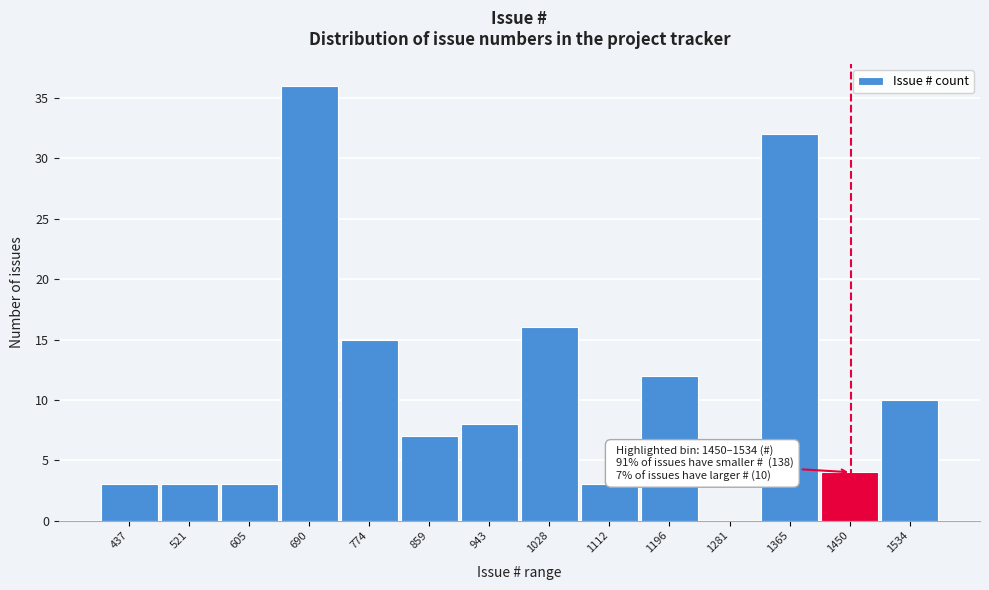

Reading left to right, extract all data points from this chart.

437=3	521=3	605=3	690=36	774=15	859=7	943=8	1028=16	1112=3	1196=12	1281=0	1365=32	1450=4	1534=10